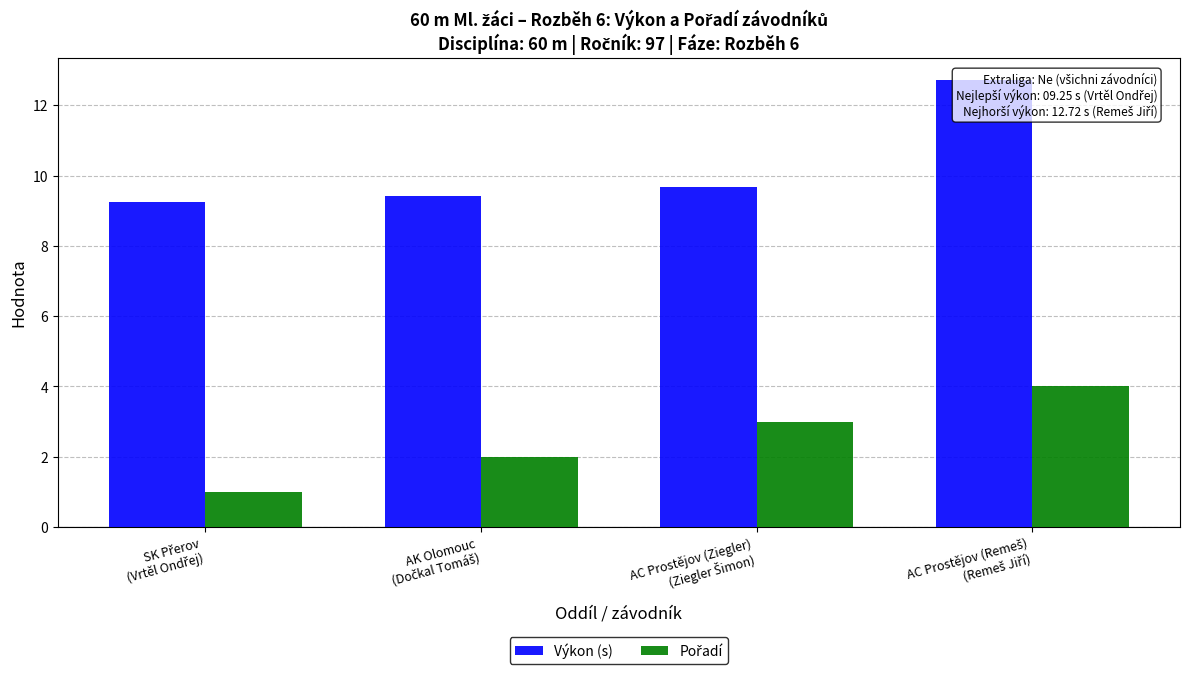

What is the smallest value displayed?

1.0